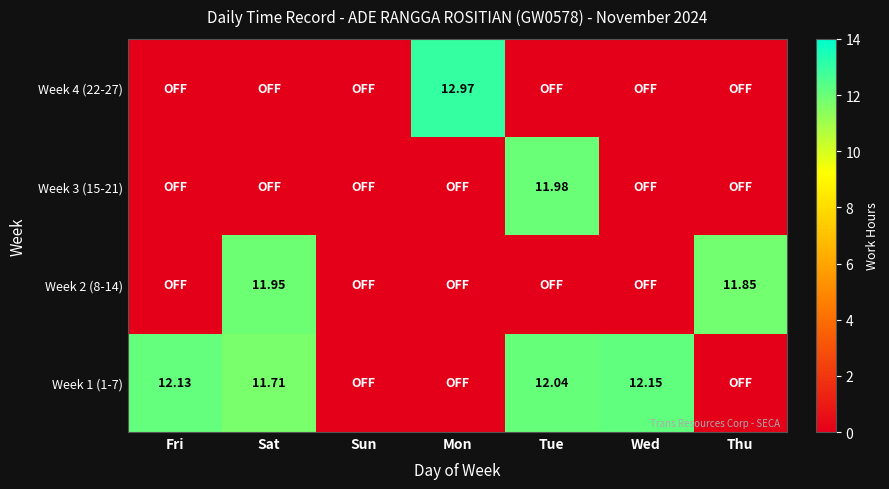

What is the greatest value displayed?

13.0